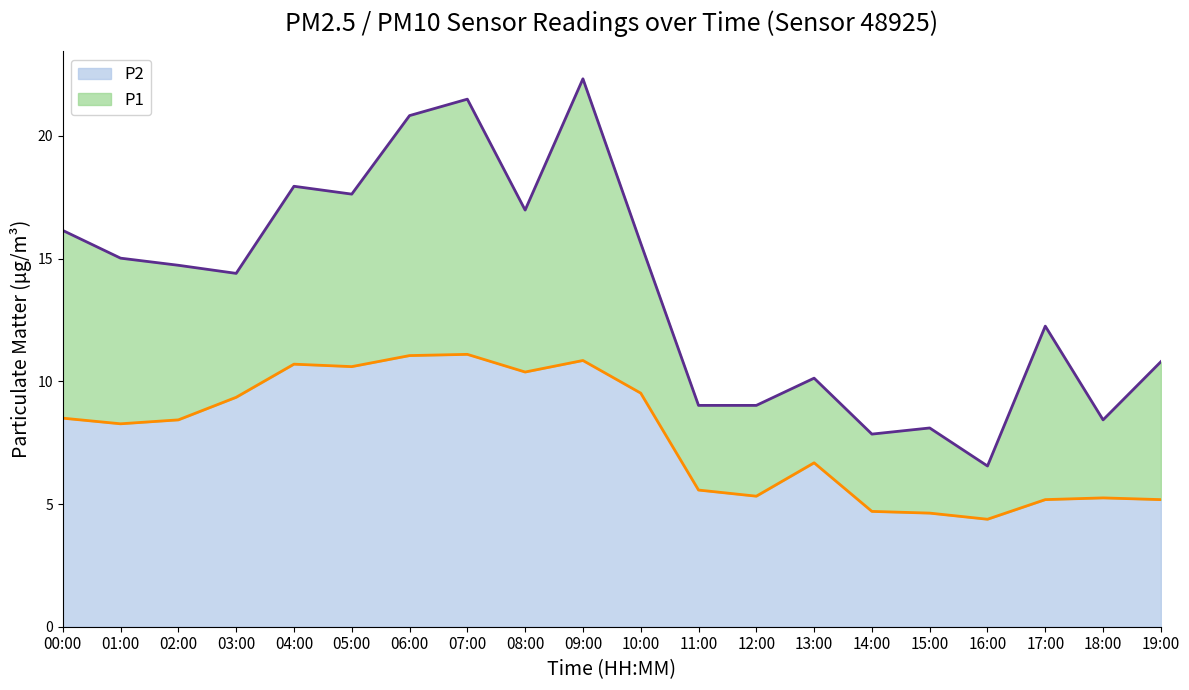

What is the average value of the P1 series?

13.8